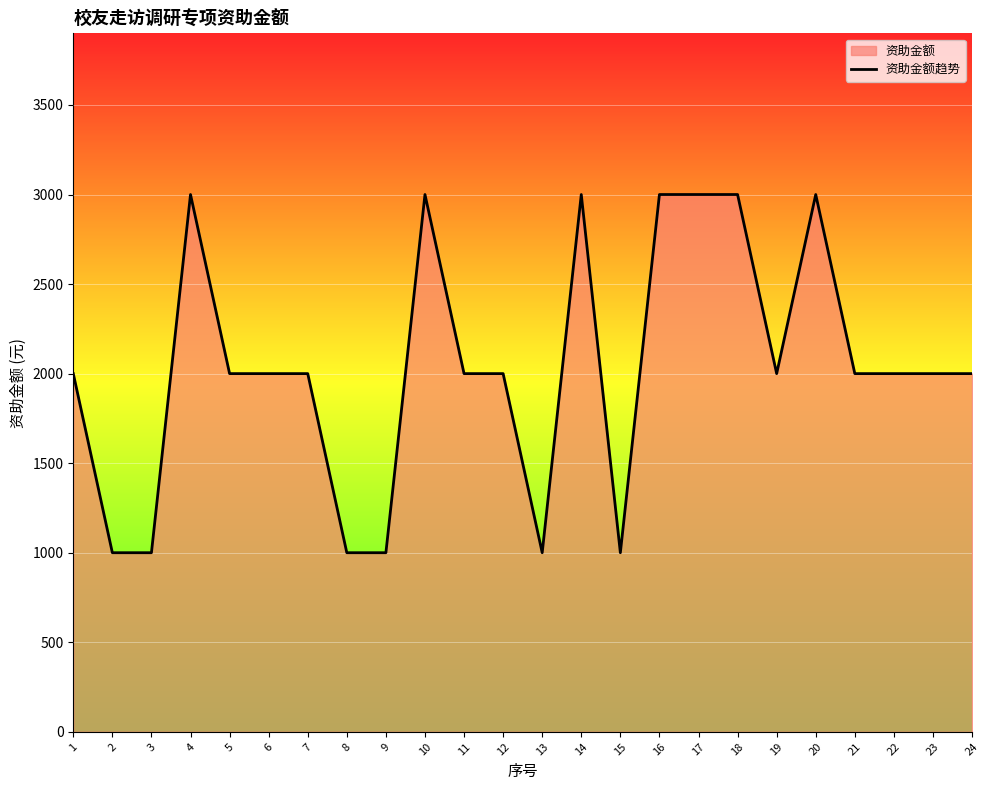

The chart shows a value of 2000 at 6. True or false?

True